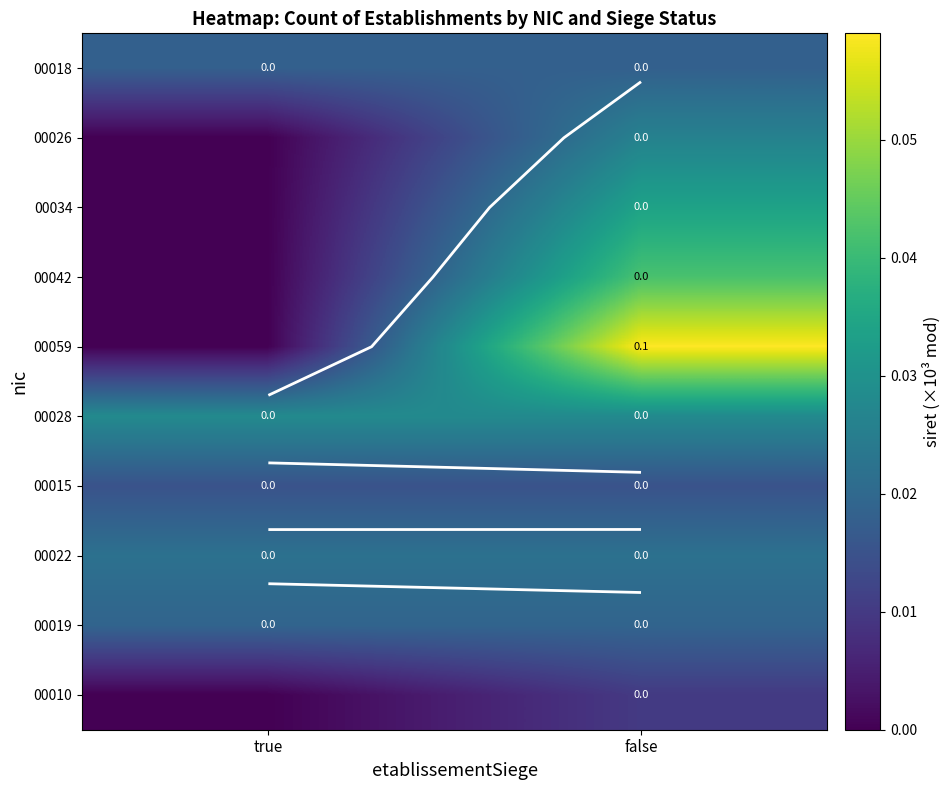

How many data points does each series have?

2